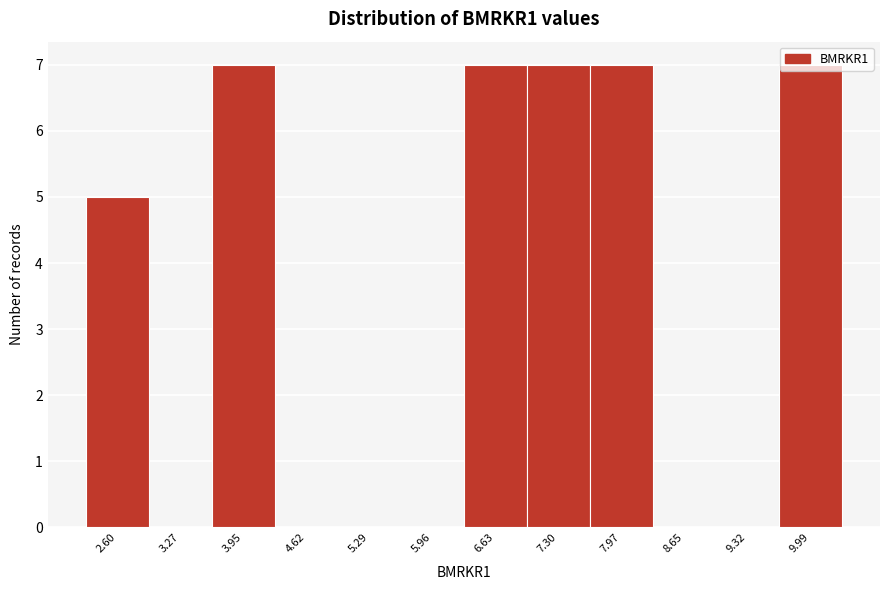

Reading left to right, list every bar in this chart as the range it spans on the x-axis followed by its height. Neither the bar edges nor the heights are printed on the chart, so give them approximately, as read against the axes.

2.3 to 2.9: 5
2.9 to 3.6: 0
3.6 to 4.3: 7
4.3 to 5.0: 0
5.0 to 5.6: 0
5.6 to 6.3: 0
6.3 to 7.0: 7
7.0 to 7.6: 7
7.6 to 8.3: 7
8.3 to 9.0: 0
9.0 to 9.7: 0
9.7 to 10.3: 7